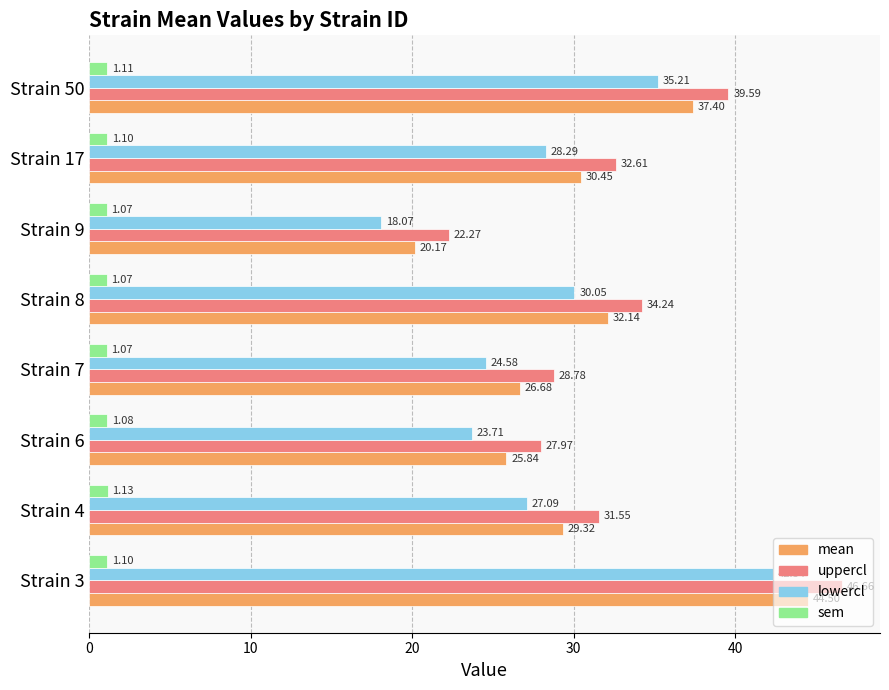

Is the value of lowercl at Strain 50 greater than the value of mean at Strain 6?

Yes